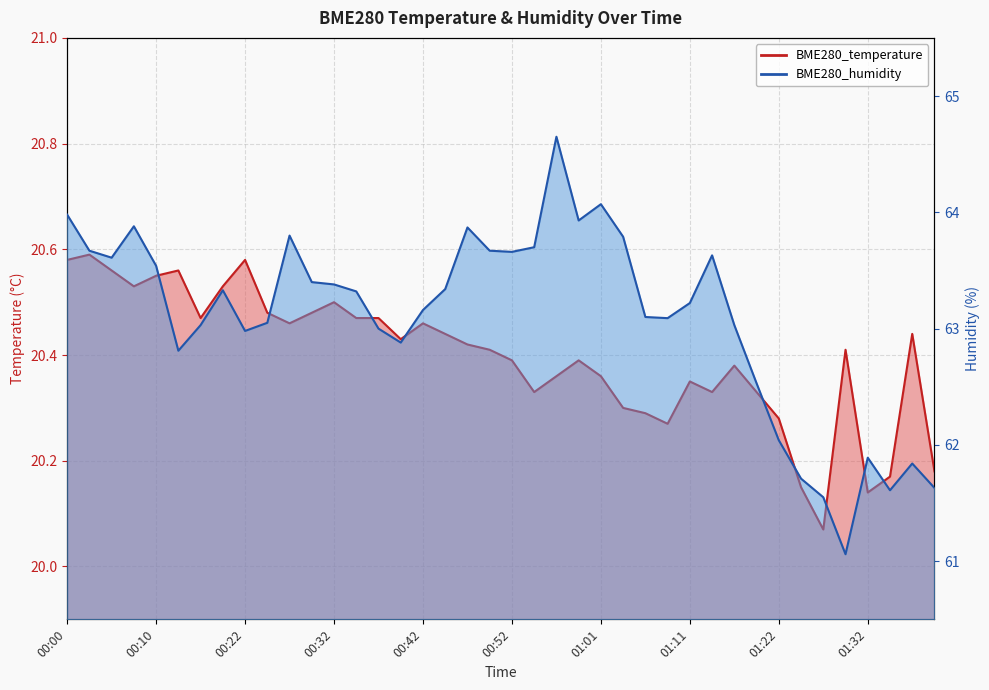

What is the difference between the BME280_temperature values at 00:49 and 00:37?

0.1